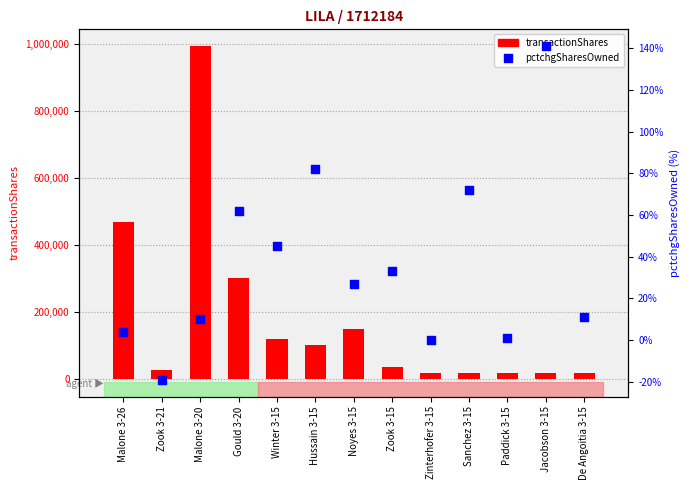

What are all the series names shown in the legend?

transactionShares, pctchgSharesOwned